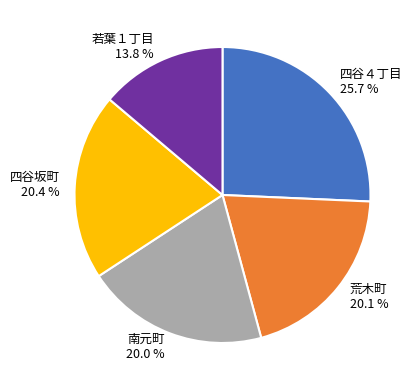

What is the total percentage of 四谷坂町 and 四谷４丁目?

46.1%